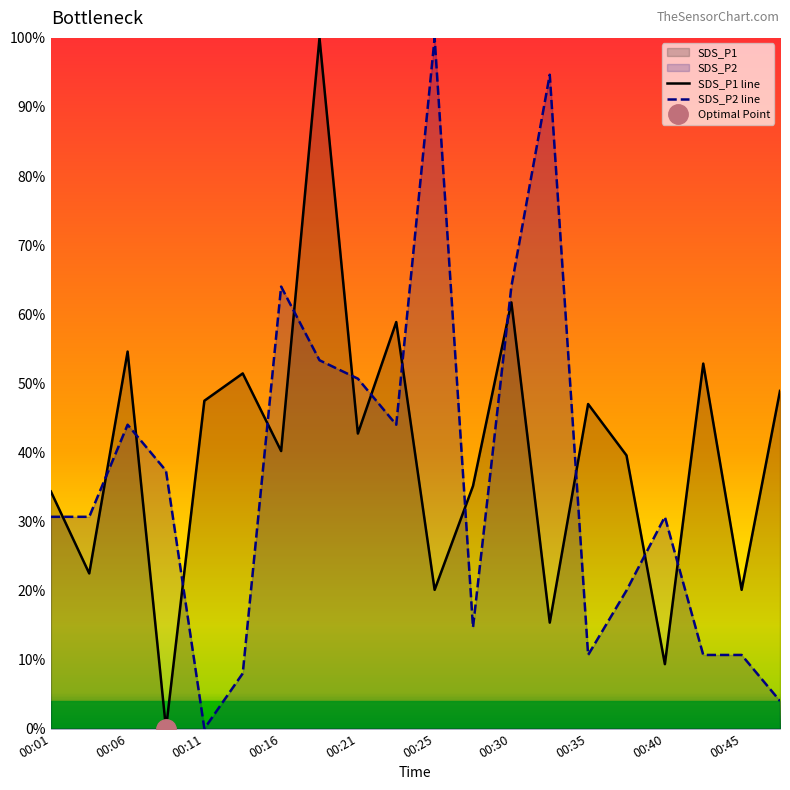

List the series in order of their peak value, highest first.

SDS_P1 line, SDS_P2 line